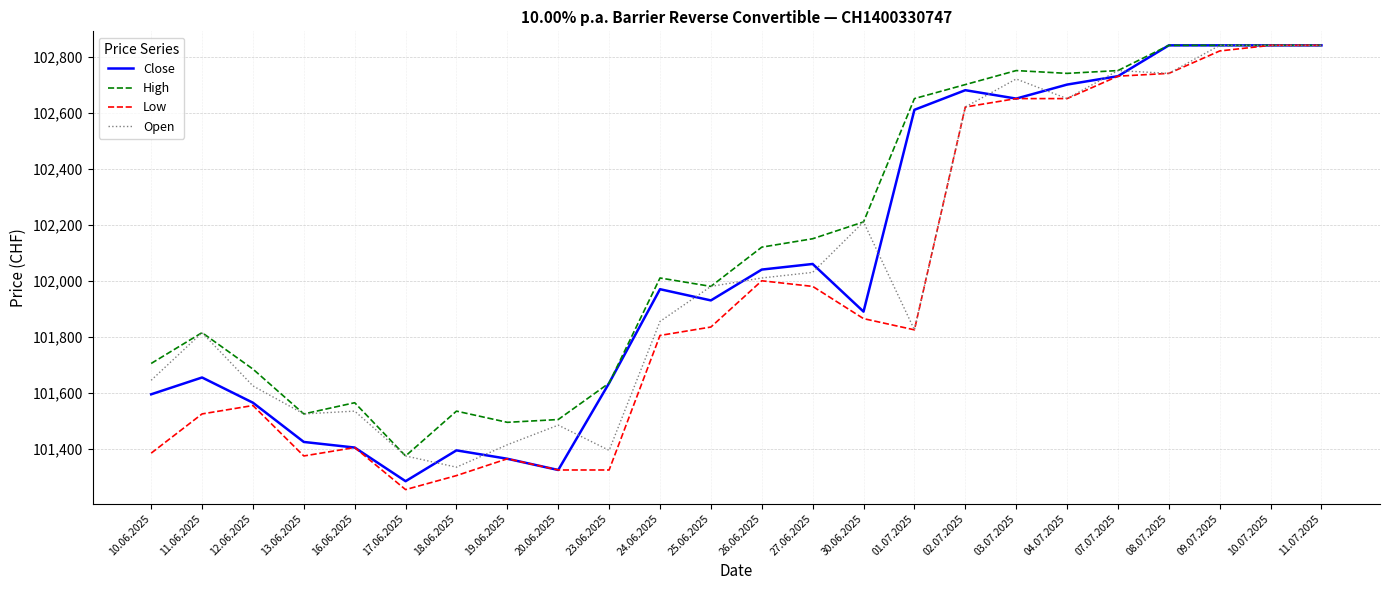

What are all the series names shown in the legend?

Close, High, Low, Open